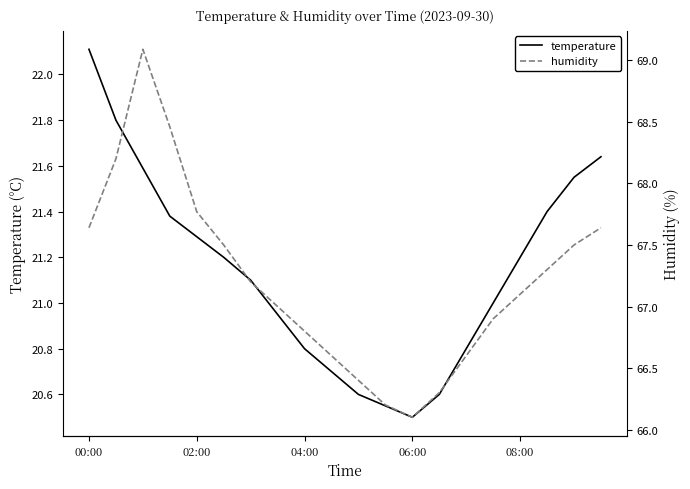

Which category has the highest value in the temperature series?

00:00